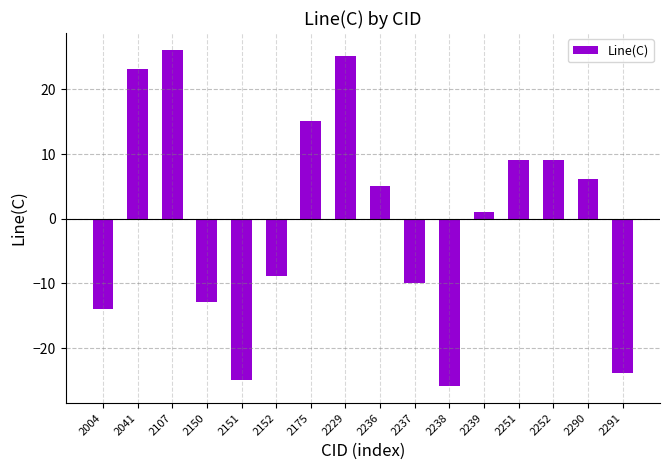

What is the difference between the maximum and minimum values?

52.0